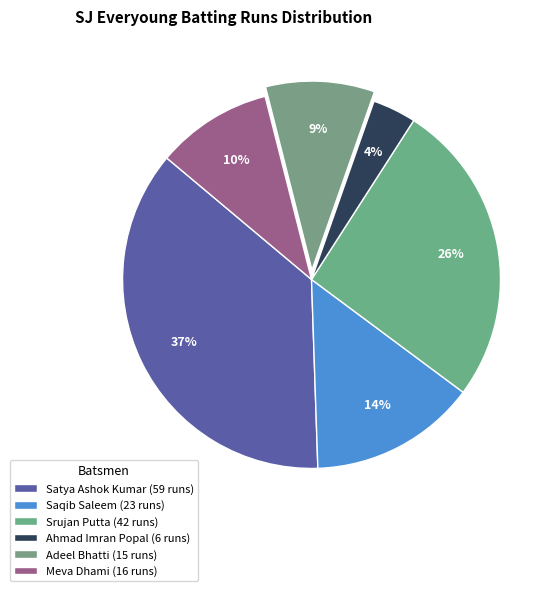

To the nearest percent, what is the combined percentage of Meva Dhami and Ahmad Imran Popal?

14%